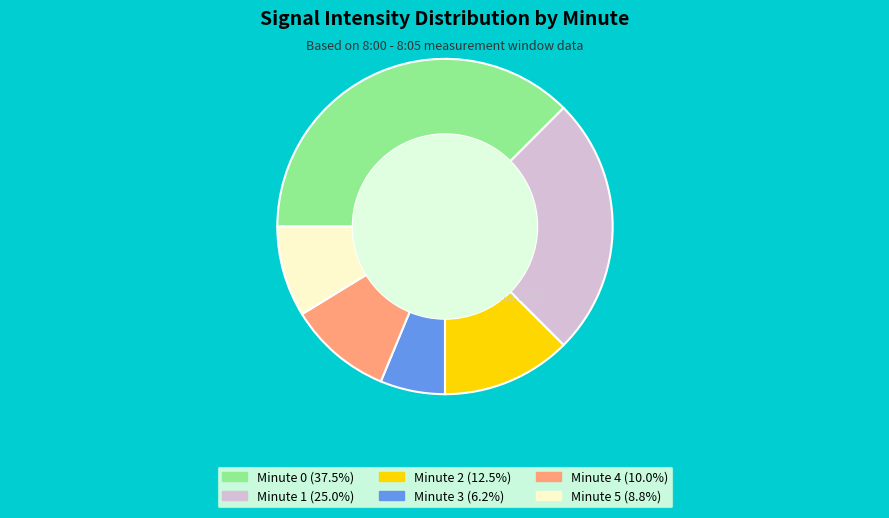

Does any single category account for the majority?

No